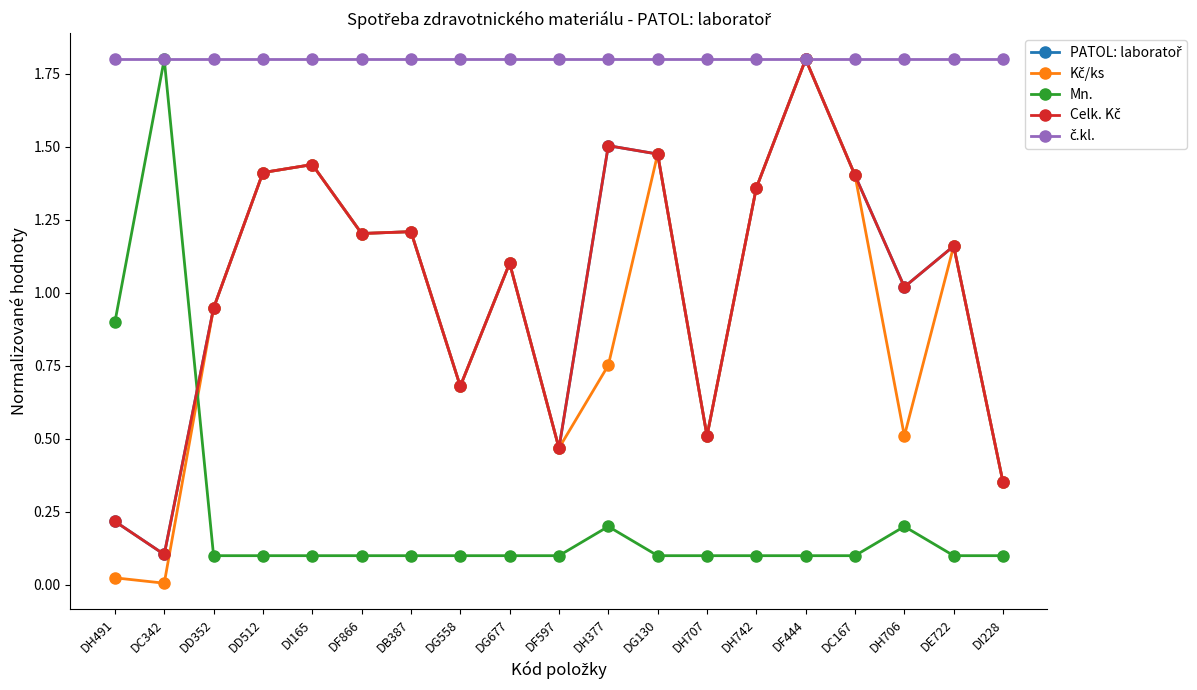

Reading left to right, extract all data points from this chart.

PATOL: laboratoř: 0.2	0.1	0.9	1.4	1.4	1.2	1.2	0.7	1.1	0.5	1.5	1.5	0.5	1.4	1.8	1.4	1.0	1.2	0.4
Kč/ks: 0.0	0.0	0.9	1.4	1.4	1.2	1.2	0.7	1.1	0.5	0.8	1.5	0.5	1.4	1.8	1.4	0.5	1.2	0.4
Mn.: 0.9	1.8	0.1	0.1	0.1	0.1	0.1	0.1	0.1	0.1	0.2	0.1	0.1	0.1	0.1	0.1	0.2	0.1	0.1
Celk. Kč: 0.2	0.1	0.9	1.4	1.4	1.2	1.2	0.7	1.1	0.5	1.5	1.5	0.5	1.4	1.8	1.4	1.0	1.2	0.4
č.kl.: 1.8	1.8	1.8	1.8	1.8	1.8	1.8	1.8	1.8	1.8	1.8	1.8	1.8	1.8	1.8	1.8	1.8	1.8	1.8